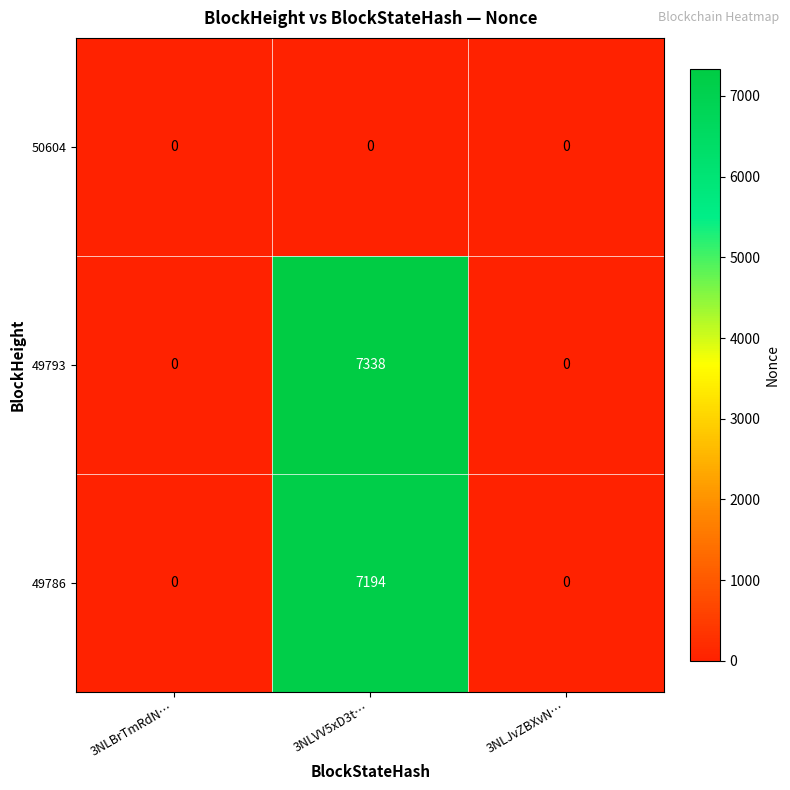

Reading left to right, transcribe all the data shown in this chart.

50604: 0	0	0
49793: 0	7338	0
49786: 0	7194	0